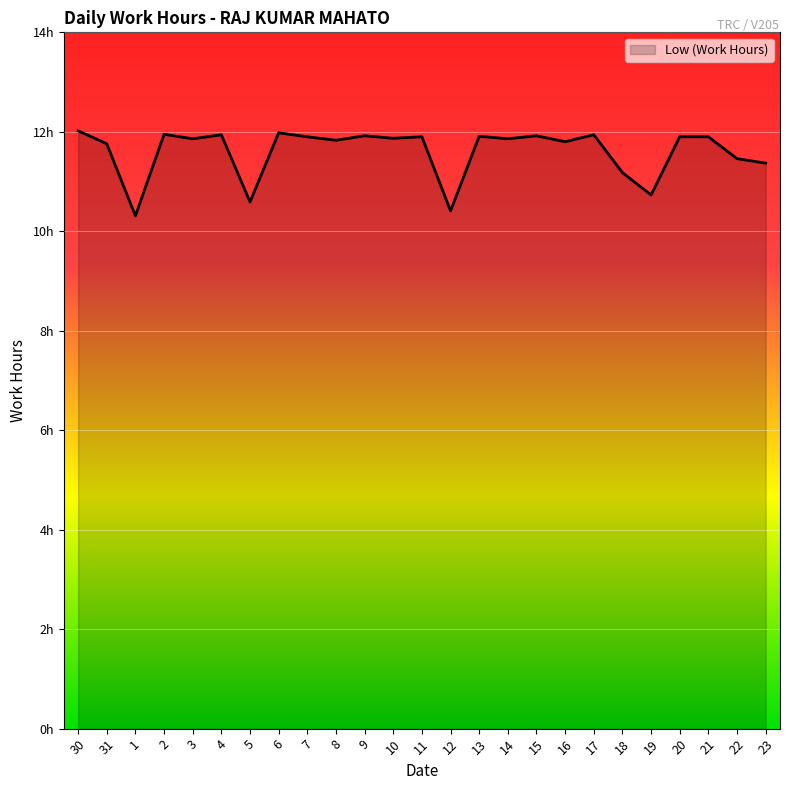

Is this an area chart (filled region under the line)?

Yes